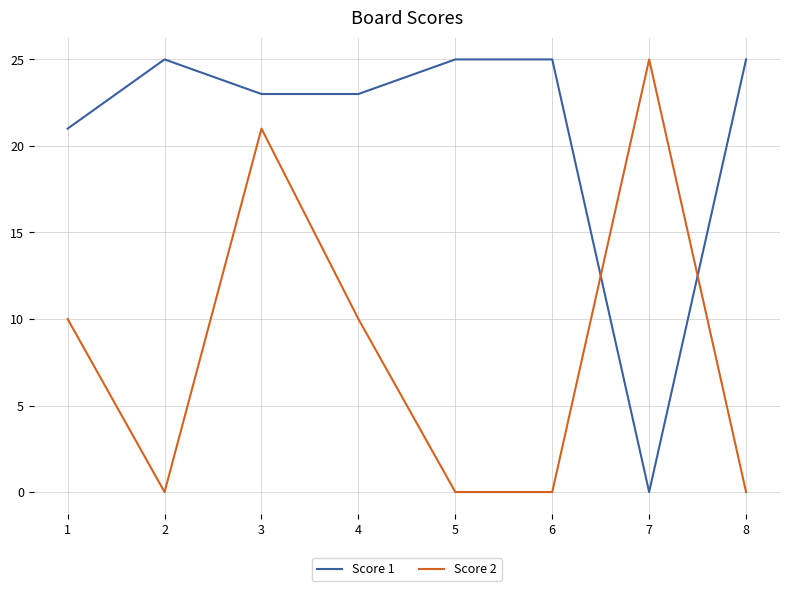

List the series in order of their overall mean, highest first.

Score 1, Score 2